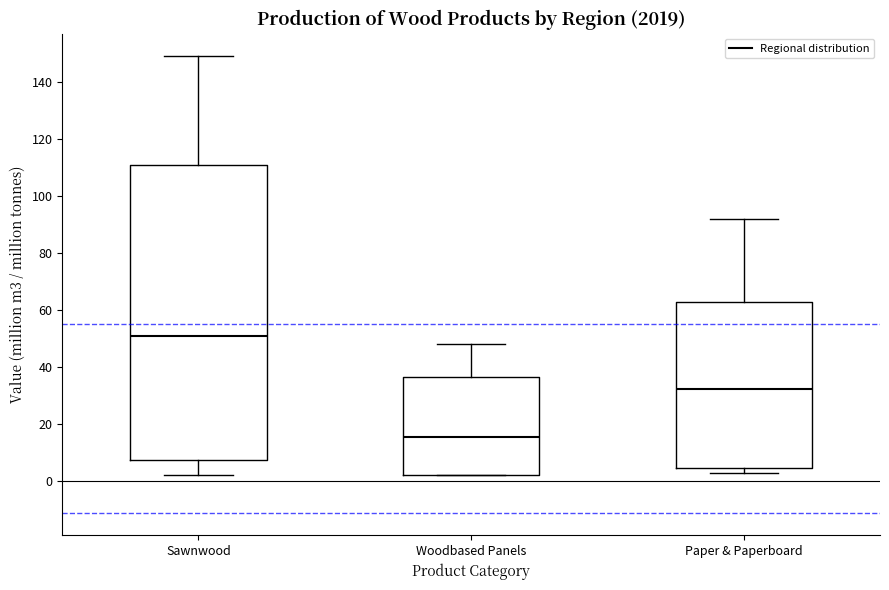

Where does the median line of the box for Paper & Paperboard sit on the y-axis? The values are not printed on the chart, so give them approximately, as read against the axis.

32